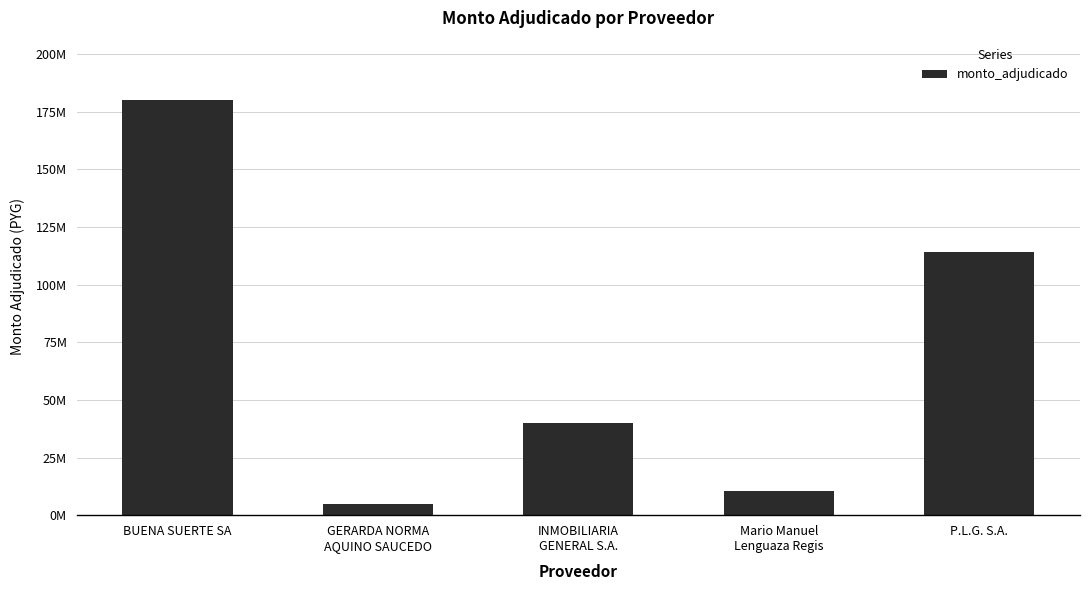

What is the sum of all values?

349117250